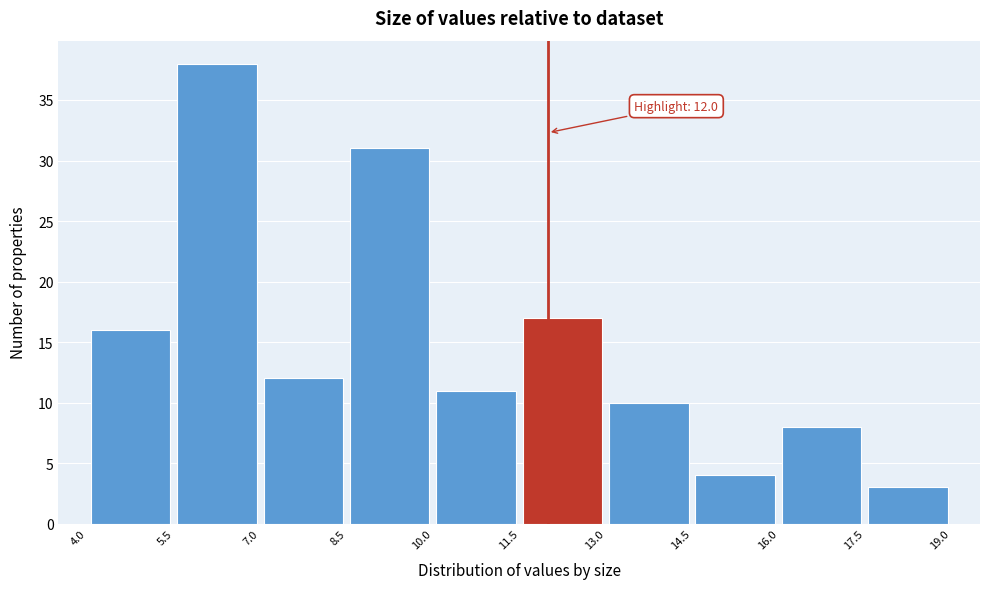

Which range on the x-axis has the tallest bar?

5.5 to 7.0